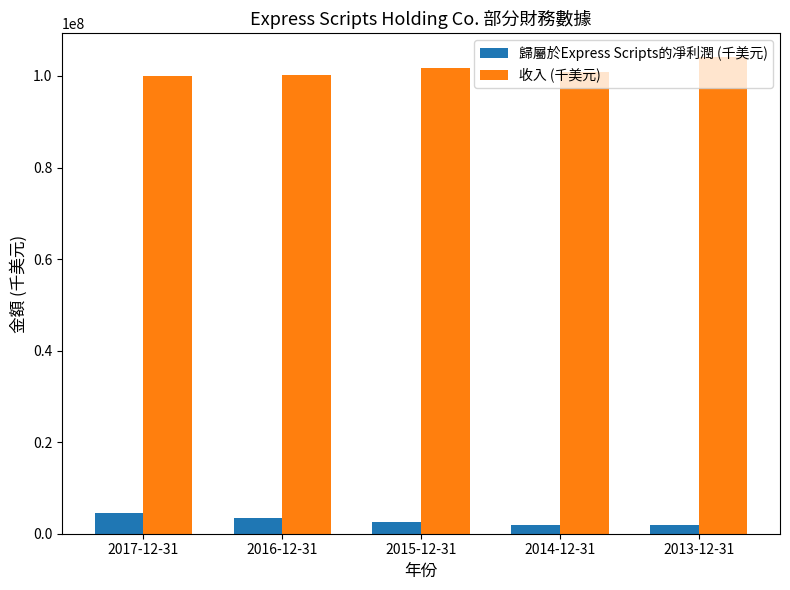

List the series in order of their overall mean, lowest first.

歸屬於Express Scripts的凈利潤 (千美元), 收入 (千美元)